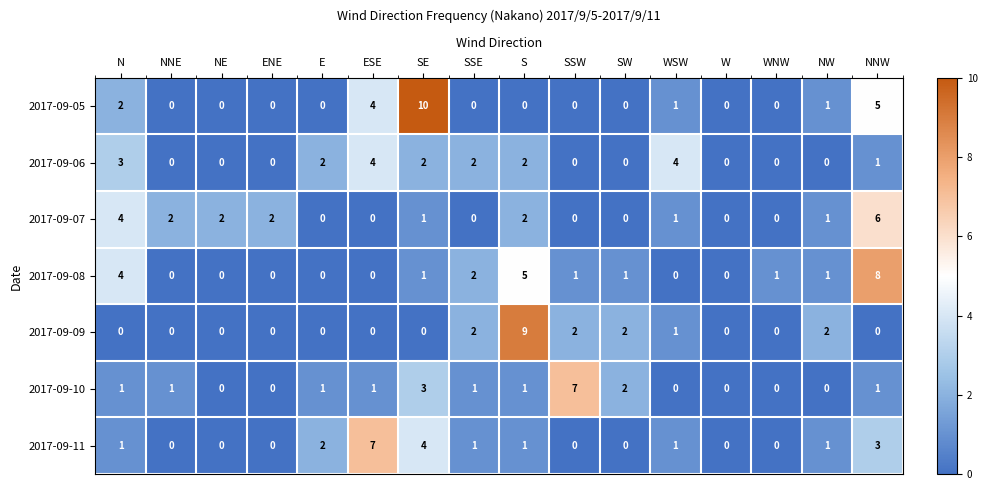

What is the maximum value for 2017-09-08?

8